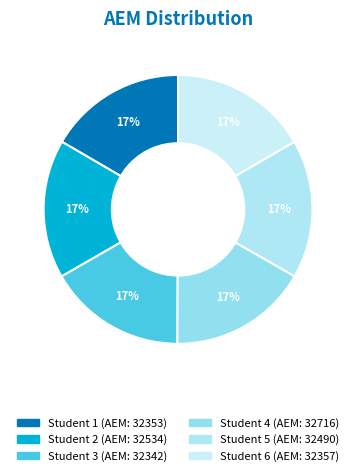

How many segments does this pie chart have?

6